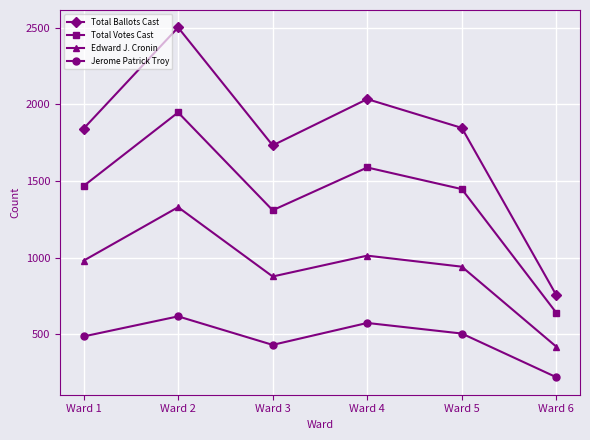

What is the average value of the Jerome Patrick Troy series?

473